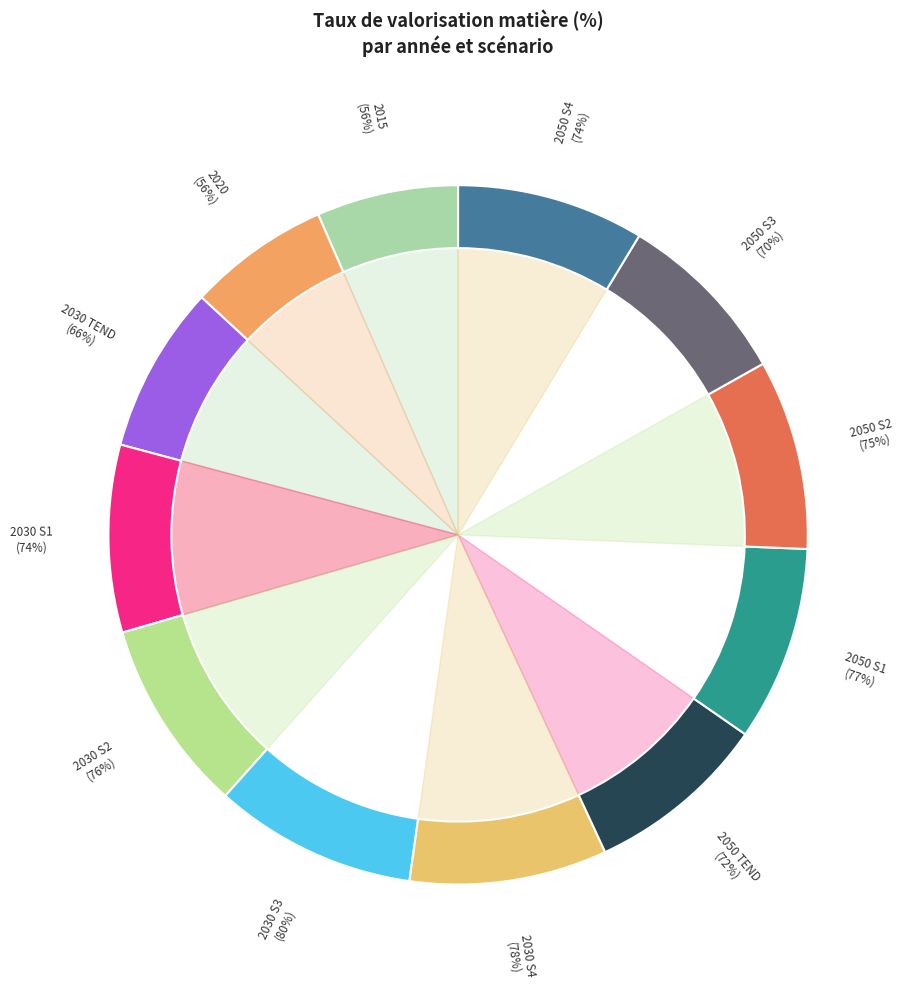

What is the change in value from 2030 S3 to 2050 S3?

-10